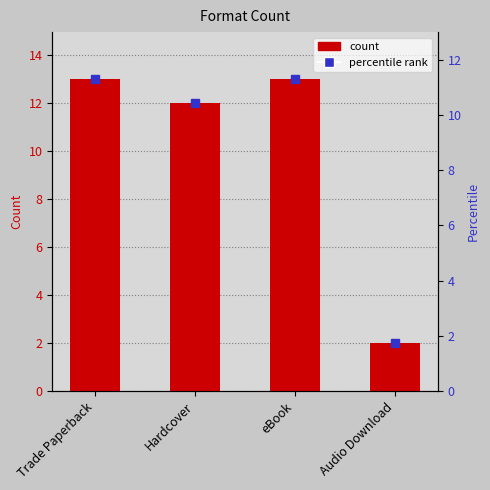

Reading left to right, list all the values displayed in this chart.

13	12	13	2